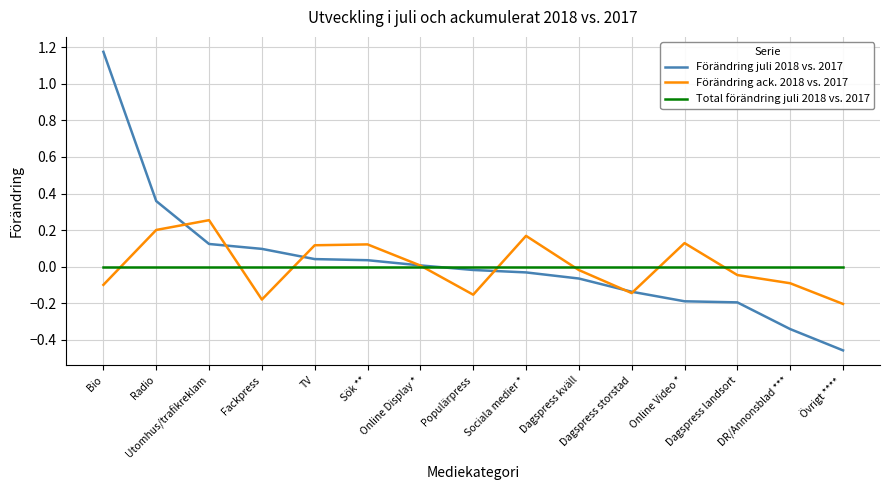

What are all the series names shown in the legend?

Förändring juli 2018 vs. 2017, Förändring ack. 2018 vs. 2017, Total förändring juli 2018 vs. 2017